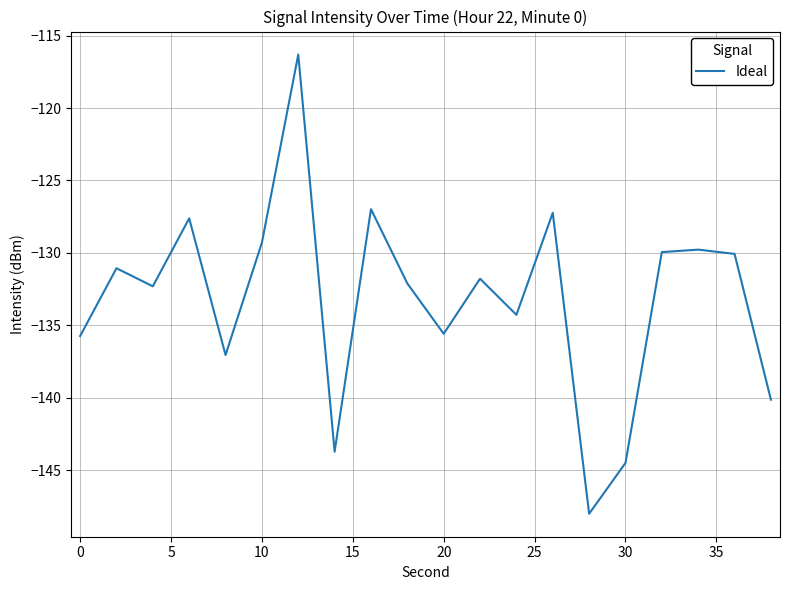

What is the difference between the maximum and minimum values?

31.7